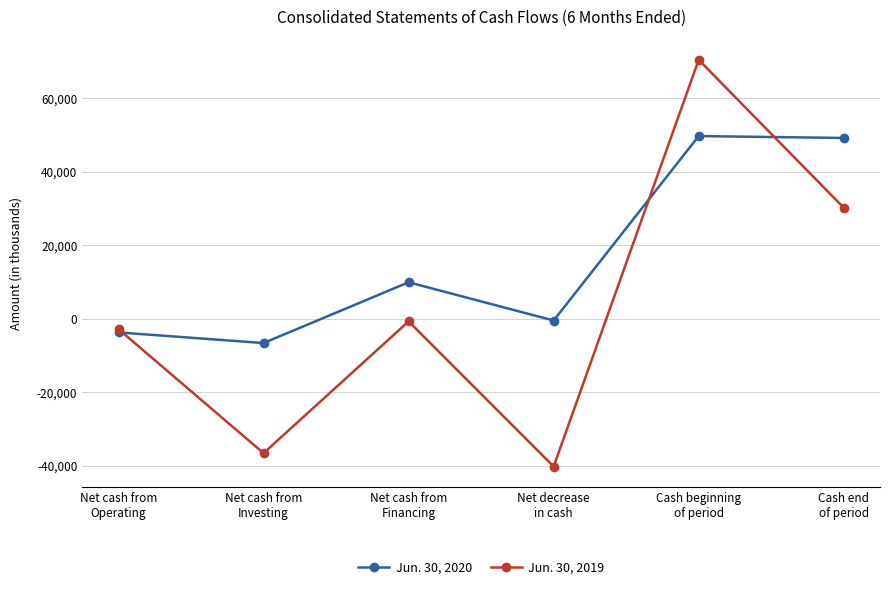

Where is the first local maximum for Jun. 30, 2019?

Net cash from
Financing